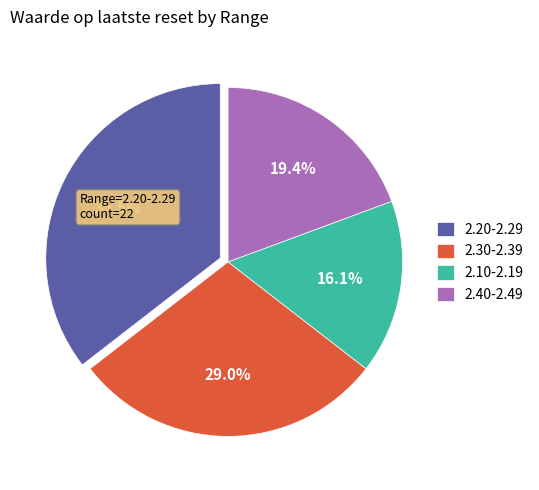

Is the sum of 2.30-2.39 and 2.20-2.29 greater than half?

Yes